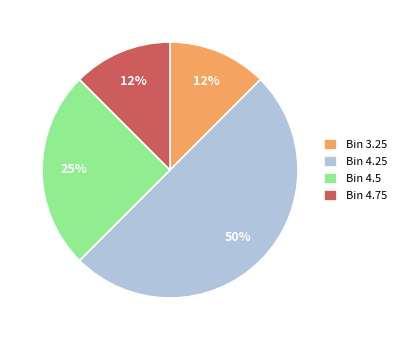

To the nearest percent, what portion does Bin 4.5 represent?

25%